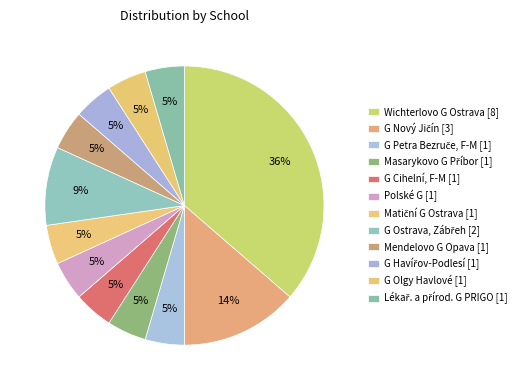

How many slices are in this pie chart?

12